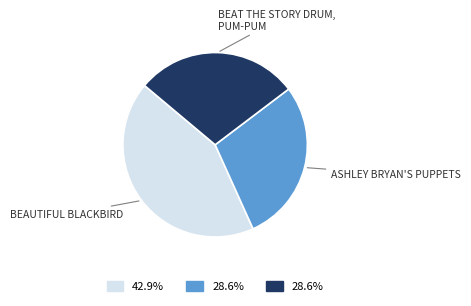

Is there any slice that represents more than half of the pie?

No